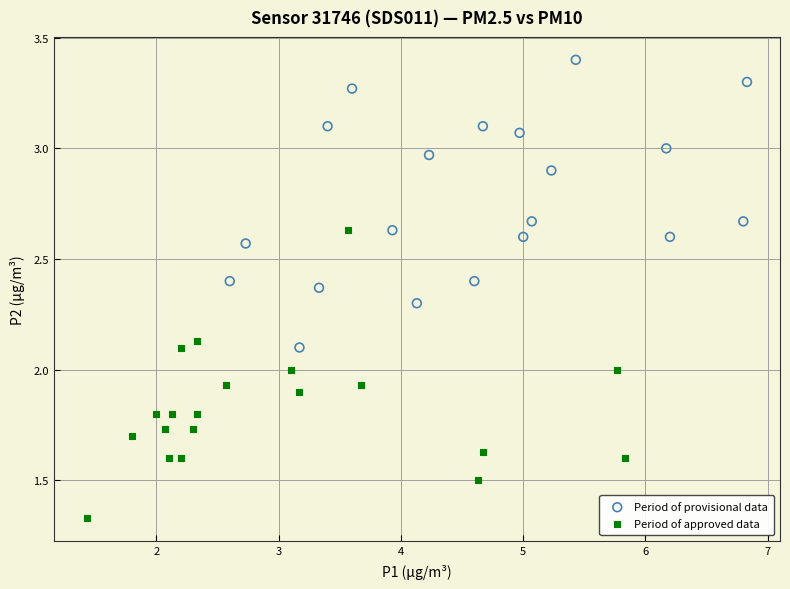

Which series contains the highest Y value?

Period of provisional data